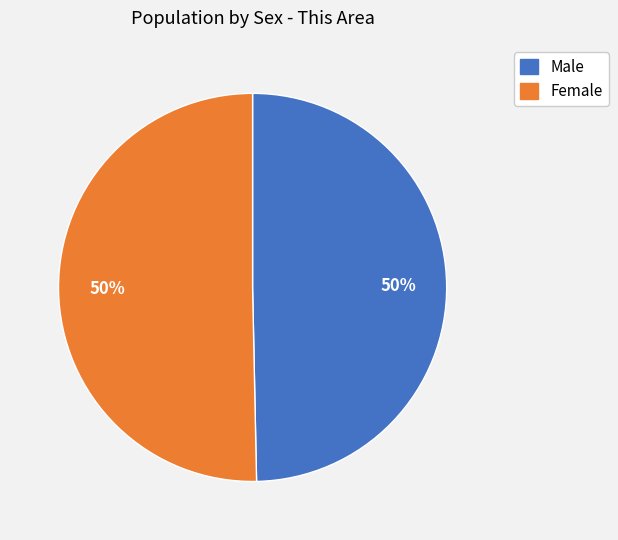

Do Male and Female together represent more than half of the pie?

Yes